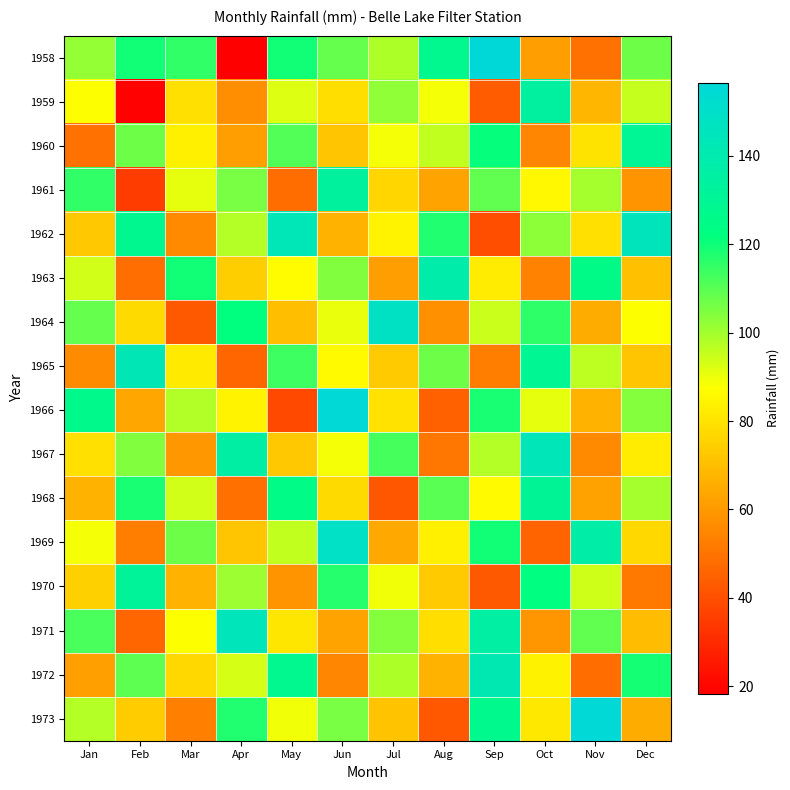

What is the total value across all series at Mar?

1312.3